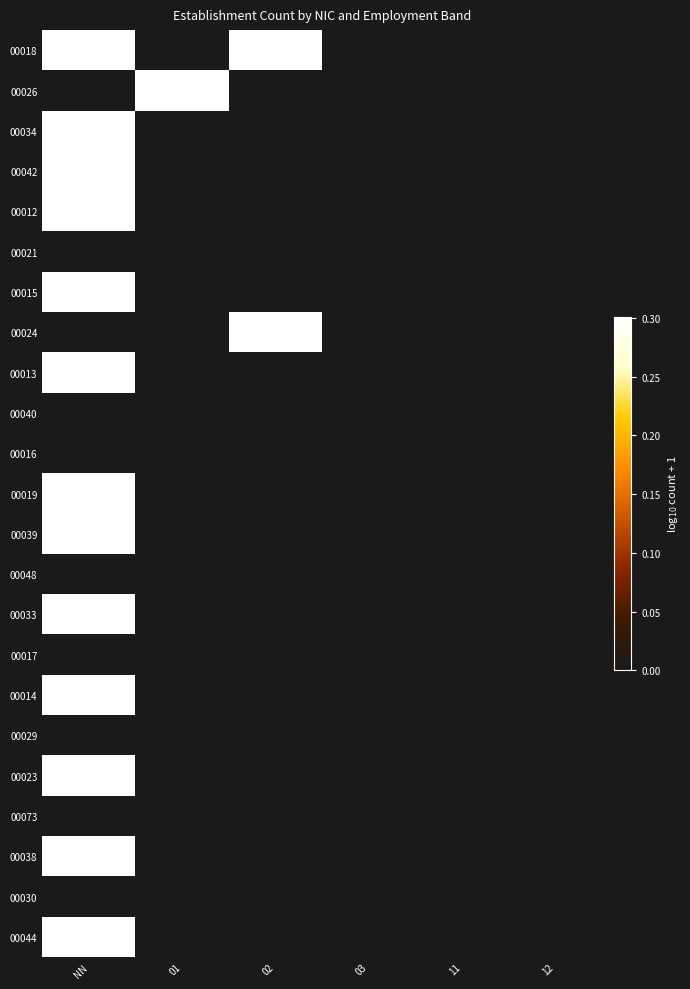

Reading left to right, list all the values displayed in this chart.

00018: NN=0.3	01=0.0	02=0.3	03=0.0	11=0.0	12=0.0
00026: NN=0.0	01=0.3	02=0.0	03=0.0	11=0.0	12=0.0
00034: NN=0.3	01=0.0	02=0.0	03=0.0	11=0.0	12=0.0
00042: NN=0.3	01=0.0	02=0.0	03=0.0	11=0.0	12=0.0
00012: NN=0.3	01=0.0	02=0.0	03=0.0	11=0.0	12=0.0
00021: NN=0.0	01=0.0	02=0.0	03=0.0	11=0.0	12=0.0
00015: NN=0.3	01=0.0	02=0.0	03=0.0	11=0.0	12=0.0
00024: NN=0.0	01=0.0	02=0.3	03=0.0	11=0.0	12=0.0
00013: NN=0.3	01=0.0	02=0.0	03=0.0	11=0.0	12=0.0
00040: NN=0.0	01=0.0	02=0.0	03=0.0	11=0.0	12=0.0
00016: NN=0.0	01=0.0	02=0.0	03=0.0	11=0.0	12=0.0
00019: NN=0.3	01=0.0	02=0.0	03=0.0	11=0.0	12=0.0
00039: NN=0.3	01=0.0	02=0.0	03=0.0	11=0.0	12=0.0
00048: NN=0.0	01=0.0	02=0.0	03=0.0	11=0.0	12=0.0
00033: NN=0.3	01=0.0	02=0.0	03=0.0	11=0.0	12=0.0
00017: NN=0.0	01=0.0	02=0.0	03=0.0	11=0.0	12=0.0
00014: NN=0.3	01=0.0	02=0.0	03=0.0	11=0.0	12=0.0
00029: NN=0.0	01=0.0	02=0.0	03=0.0	11=0.0	12=0.0
00023: NN=0.3	01=0.0	02=0.0	03=0.0	11=0.0	12=0.0
00073: NN=0.0	01=0.0	02=0.0	03=0.0	11=0.0	12=0.0
00038: NN=0.3	01=0.0	02=0.0	03=0.0	11=0.0	12=0.0
00030: NN=0.0	01=0.0	02=0.0	03=0.0	11=0.0	12=0.0
00044: NN=0.3	01=0.0	02=0.0	03=0.0	11=0.0	12=0.0